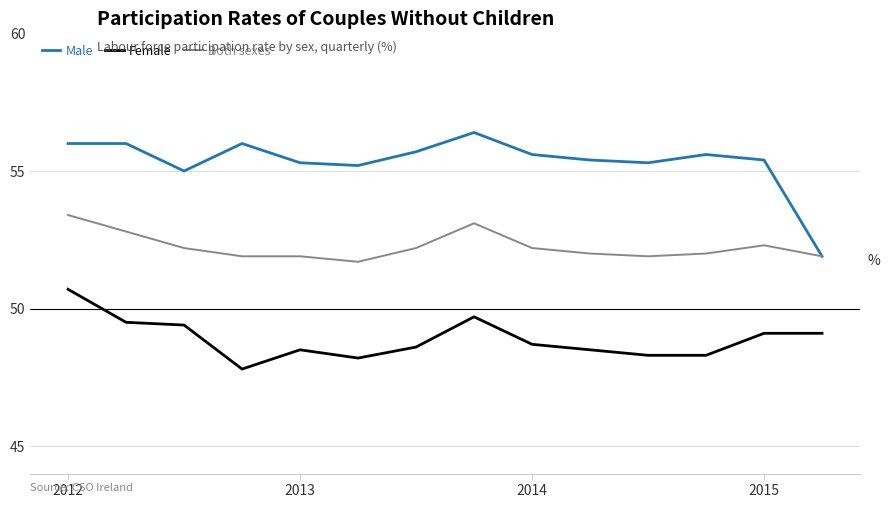

List the series in order of their overall mean, lowest first.

Female, Both sexes, Male